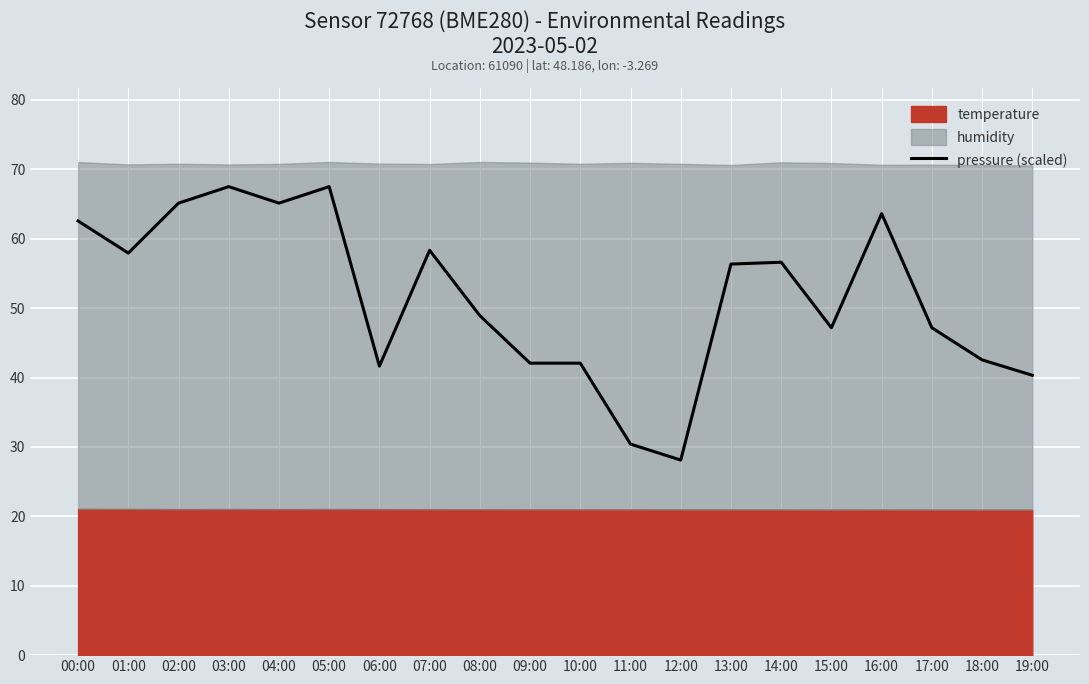

True or false: the data shows 21.6 at 07:00.

False